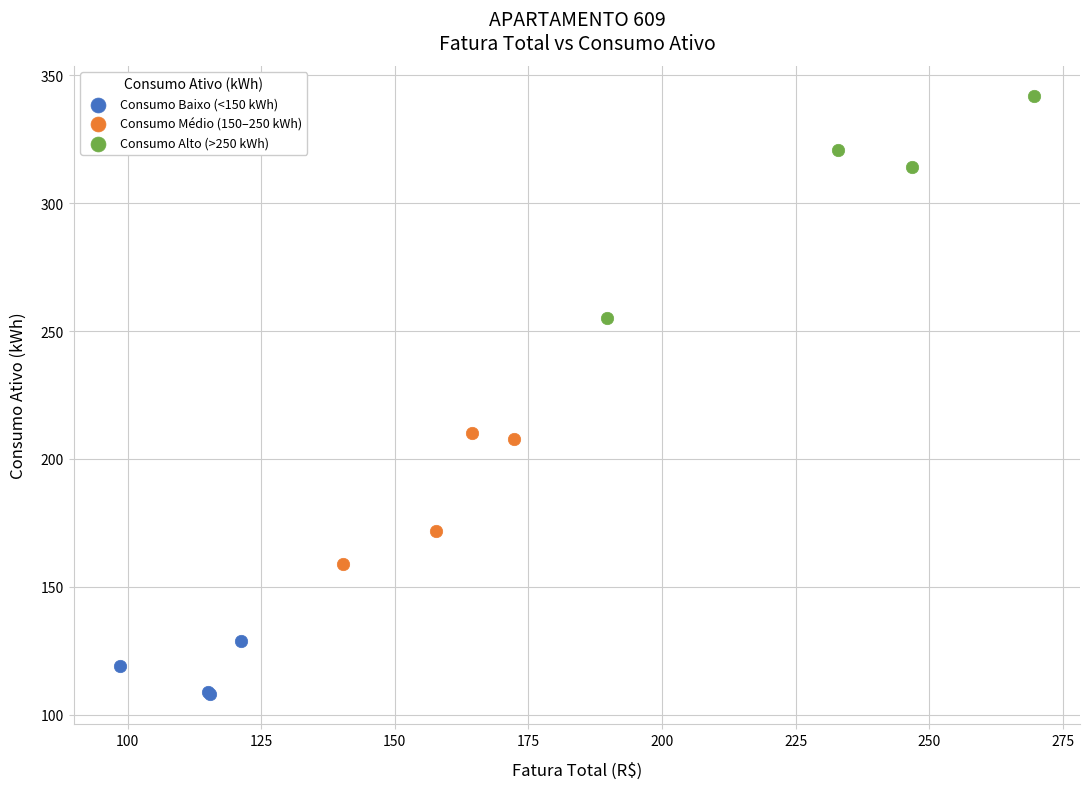

Which series reaches the maximum Y coordinate?

Consumo Alto (>250 kWh)